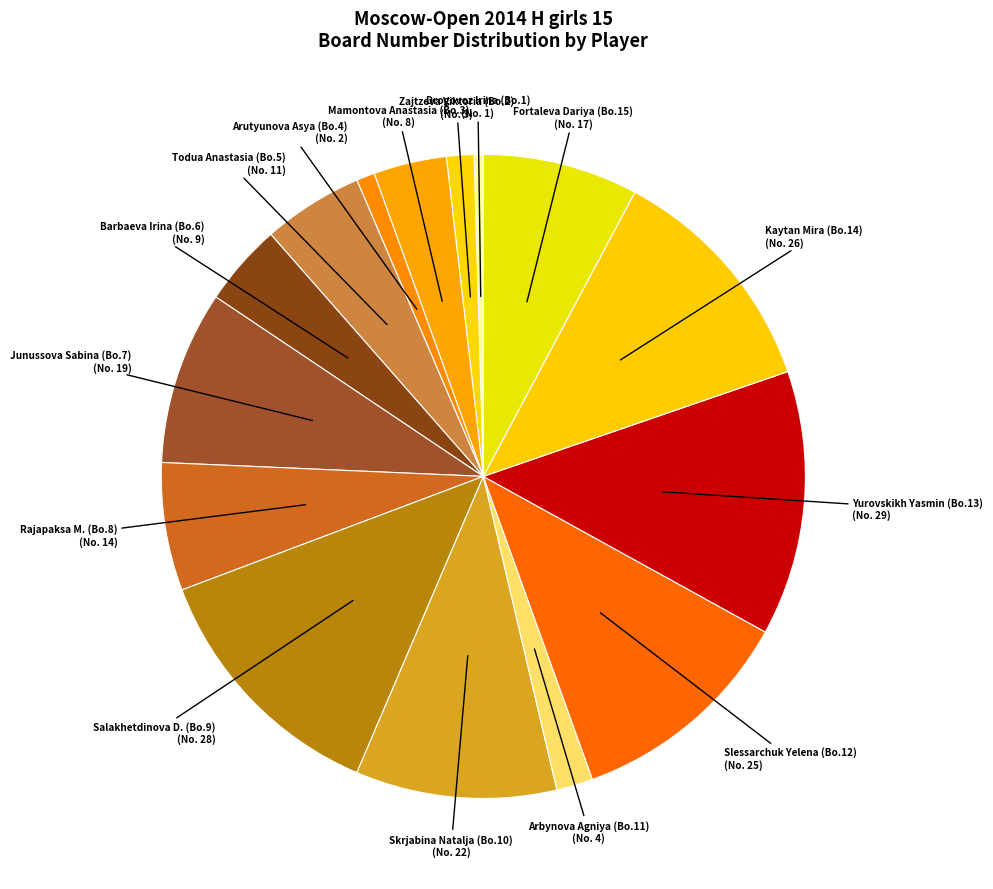

Which has a higher value, Todua Anastasia (Bo.5) or Fortaleva Dariya (Bo.15)?

Fortaleva Dariya (Bo.15)